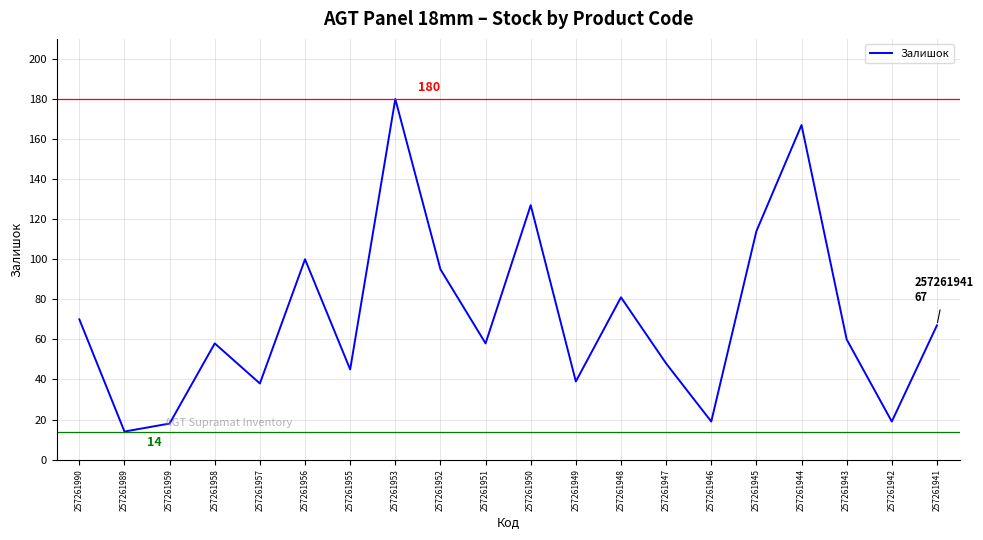

Is it true that the value at 257261959 is 18?

True